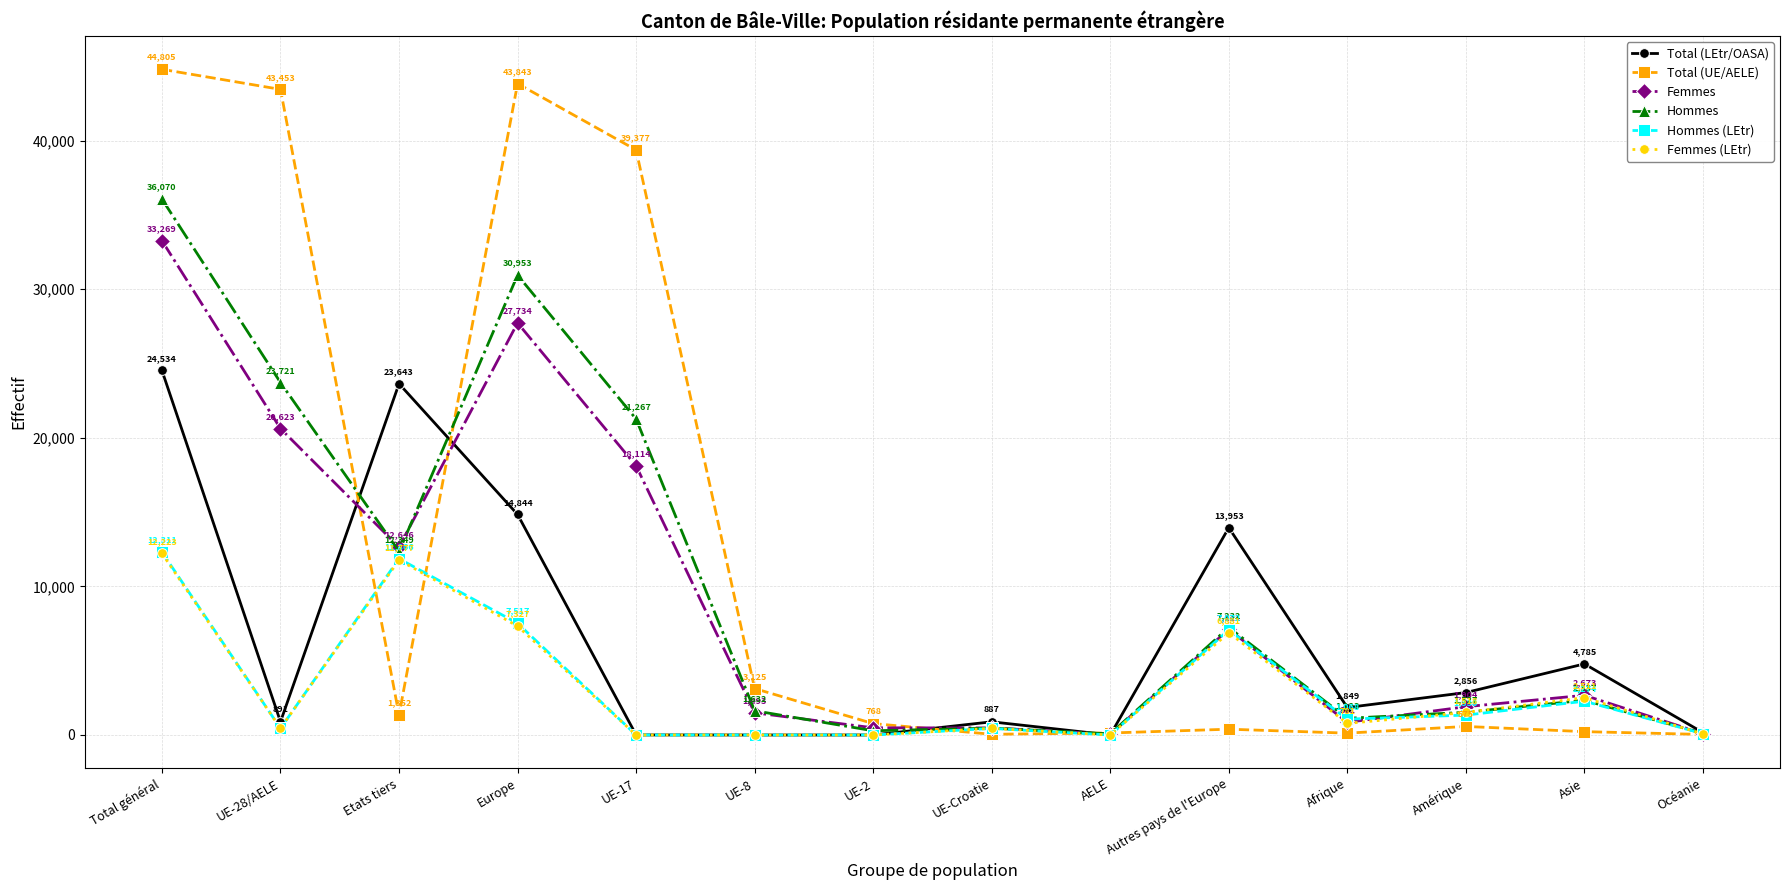

At which label does Hommes reach its minimum?

AELE